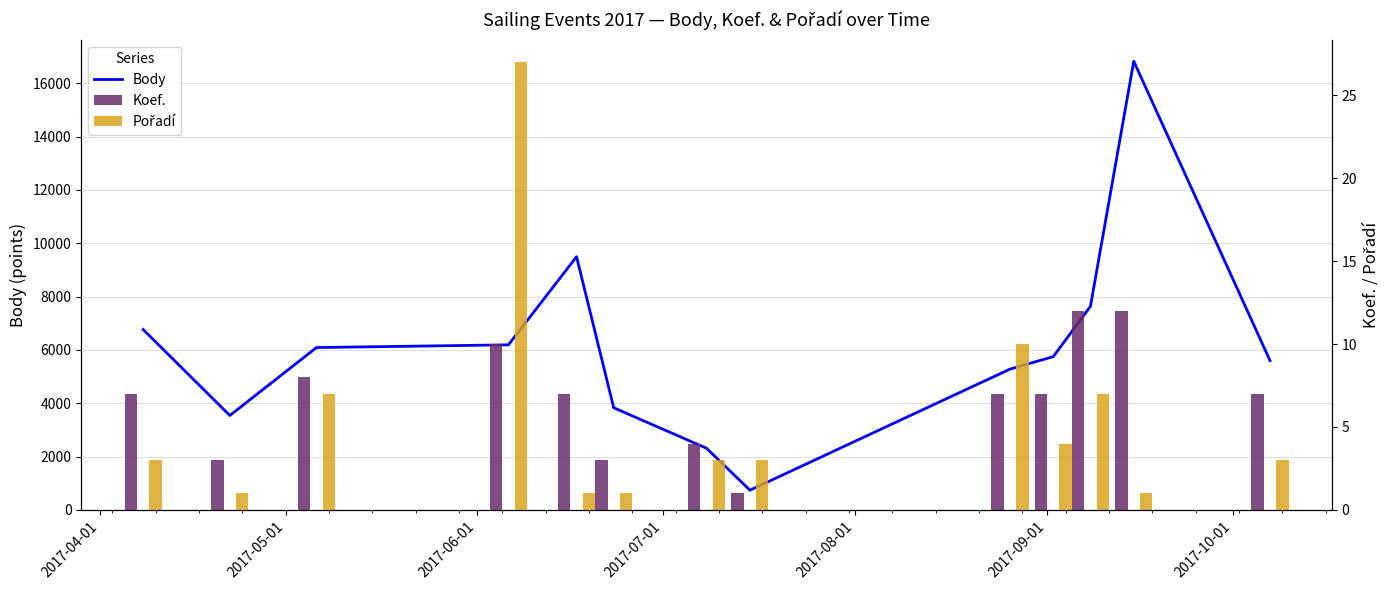

How many values in the Pořadí series exceed 3?

5